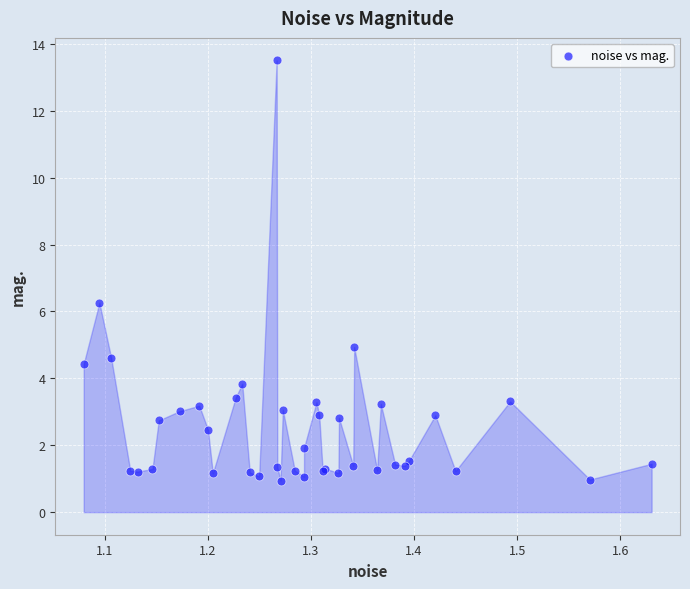

What Y value in the scatter plot is closest to 7?

6.3